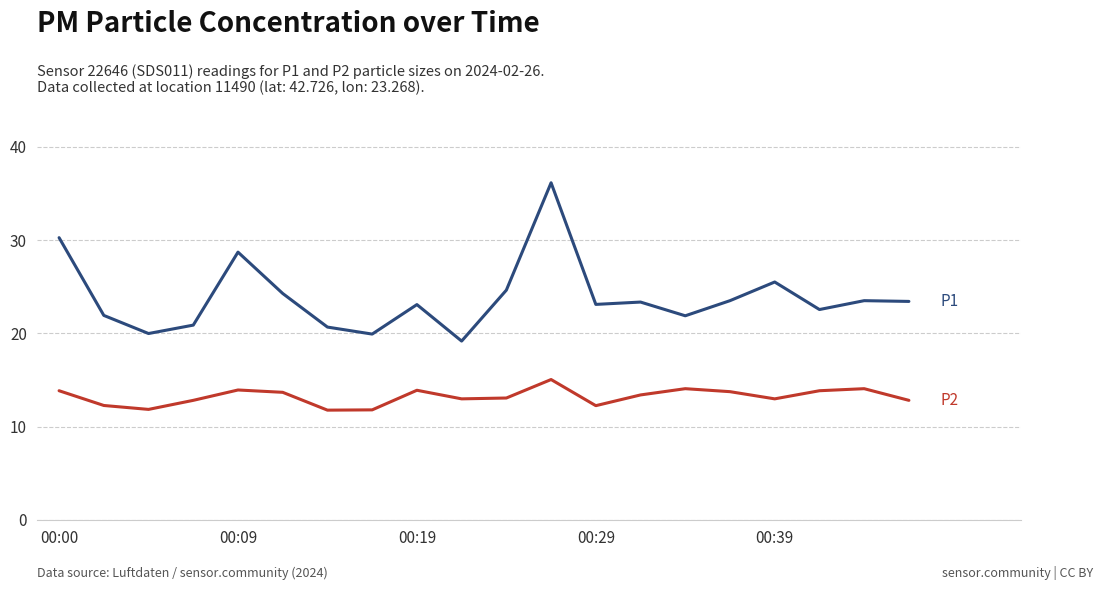

What is the smallest value displayed?

11.8